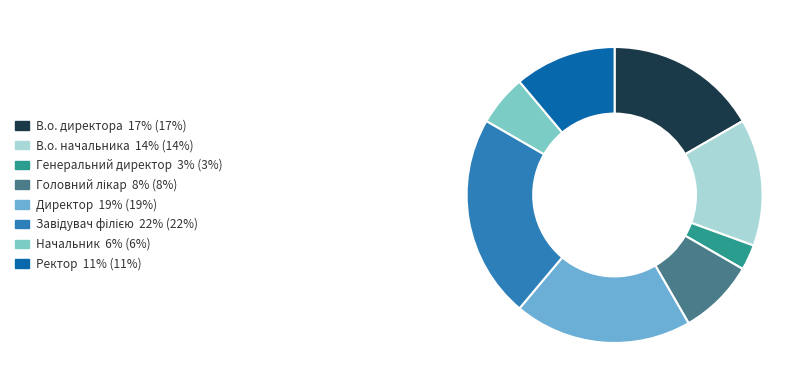

Count the number of slices in the pie.

8